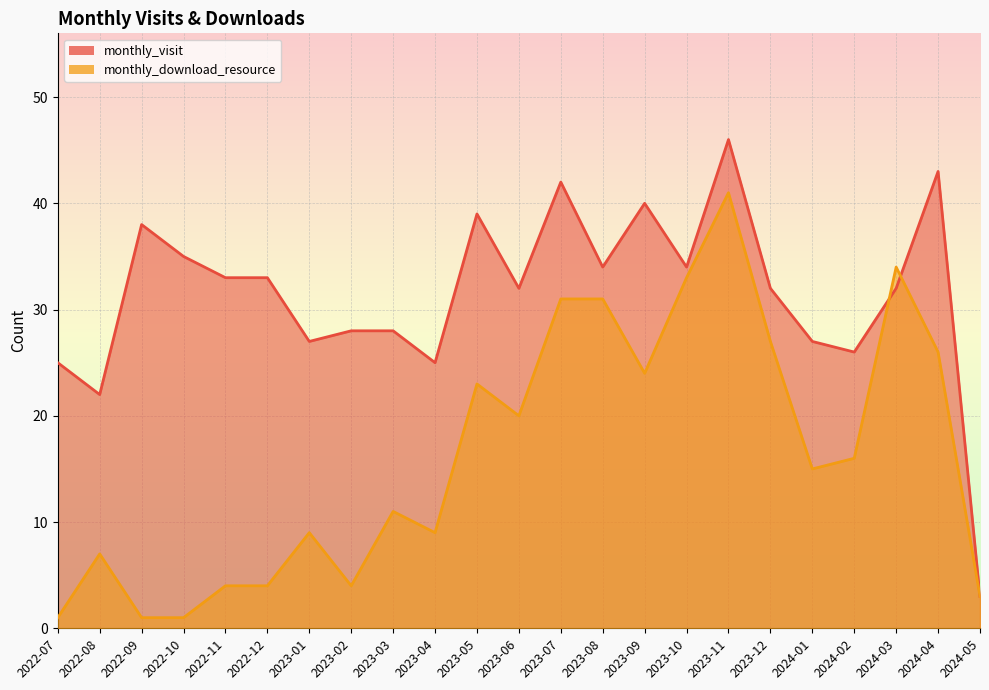

In monthly_download_resource, how many points are higher than both neighbors (excluding endpoints)?

6